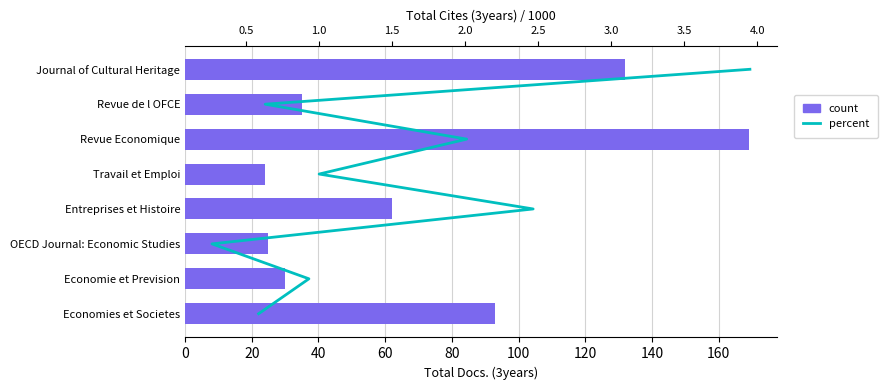

Is the value of percent at 60 greater than the value of count at 80?

No